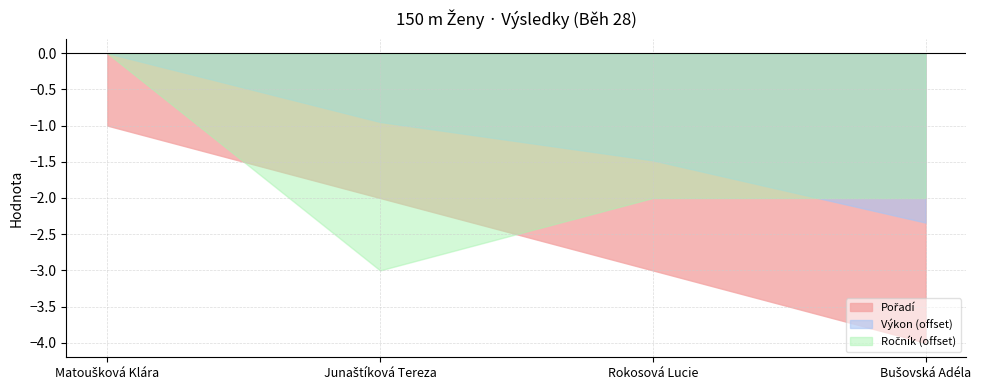

How many negative values does the Výkon series have?

3